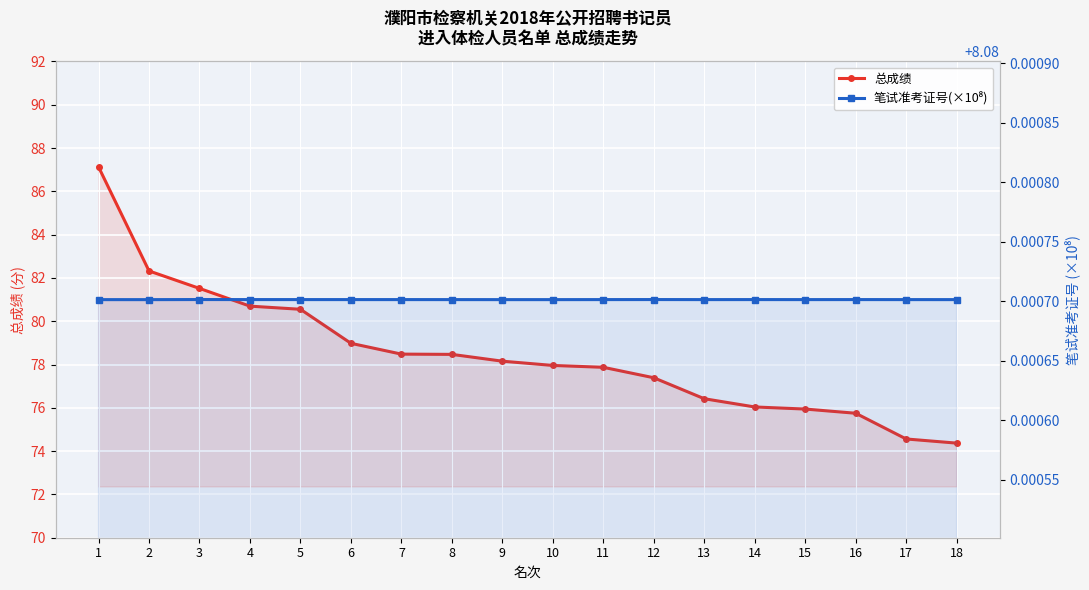

Is it true that 总成绩 equals 78.5 at 7?

True